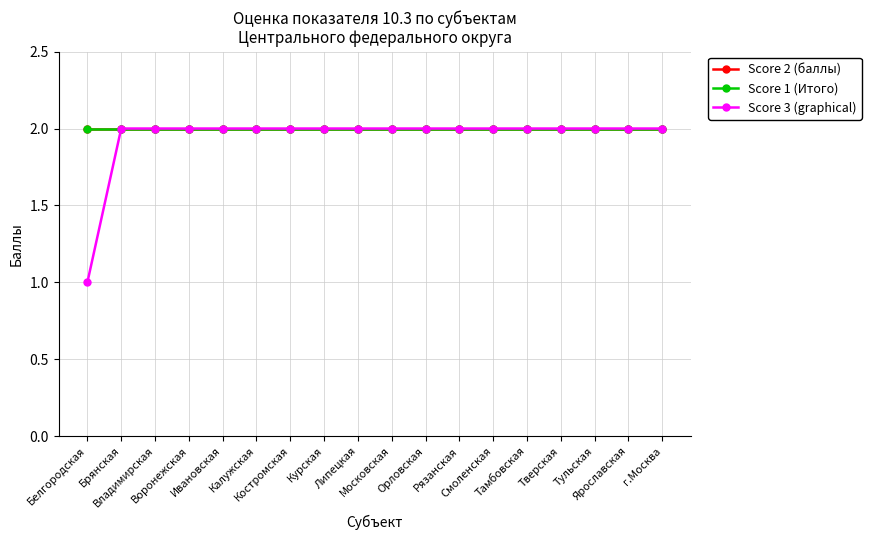

What is the greatest value displayed?

2